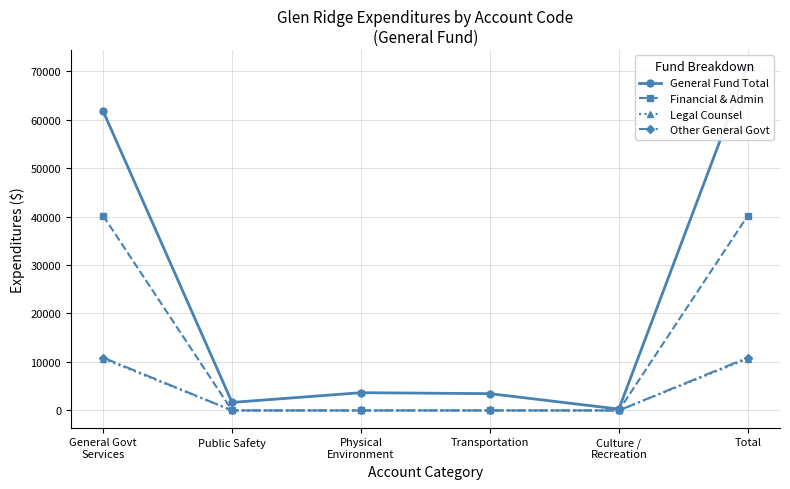

True or false: Financial & Admin and General Fund Total cross at least once.

False